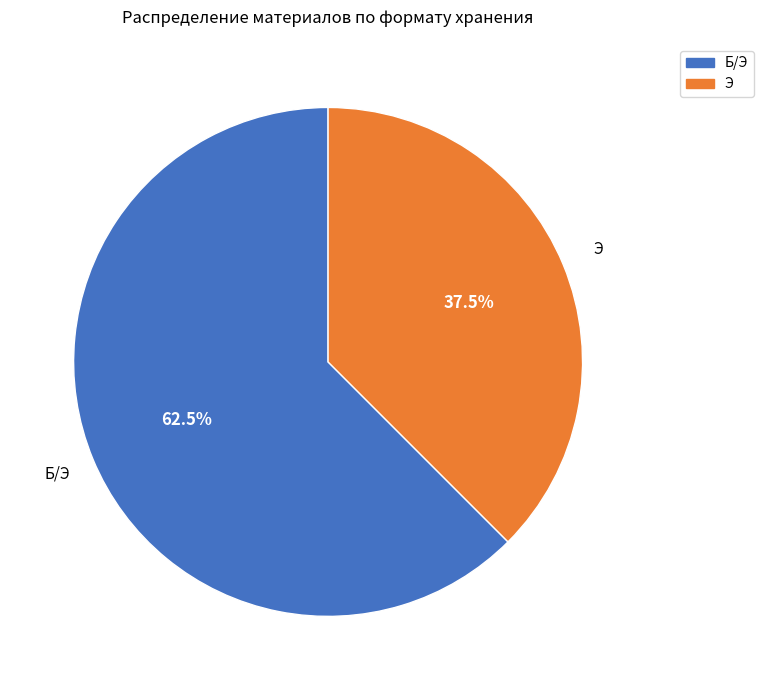

How many slices are in this pie chart?

2